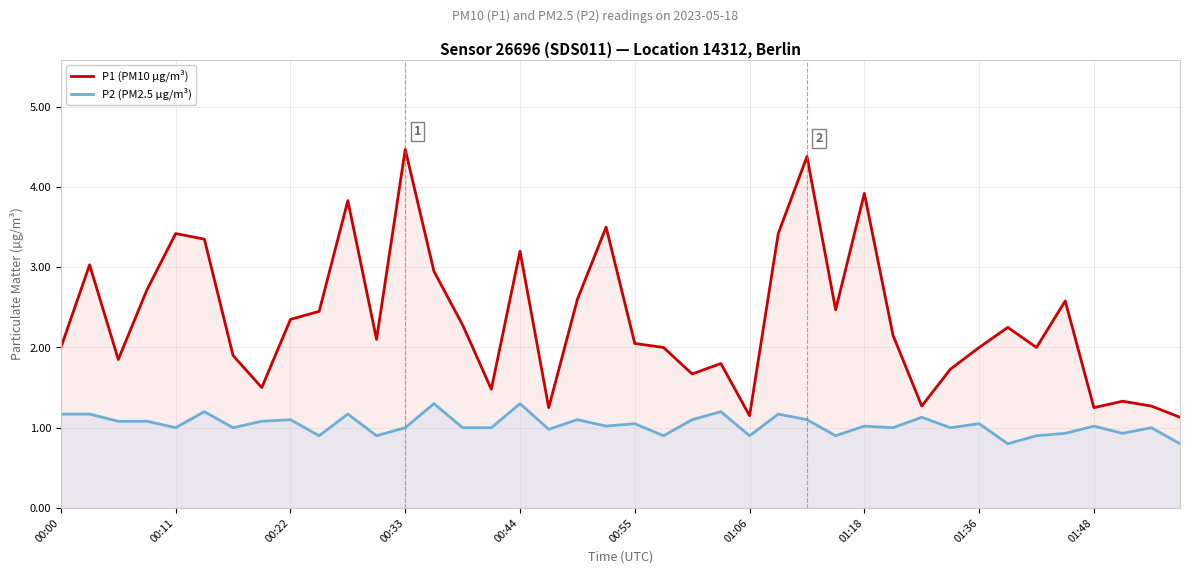

What is the value of the P1 (PM10 µg/m³) point at the 1st from the left?

2.0